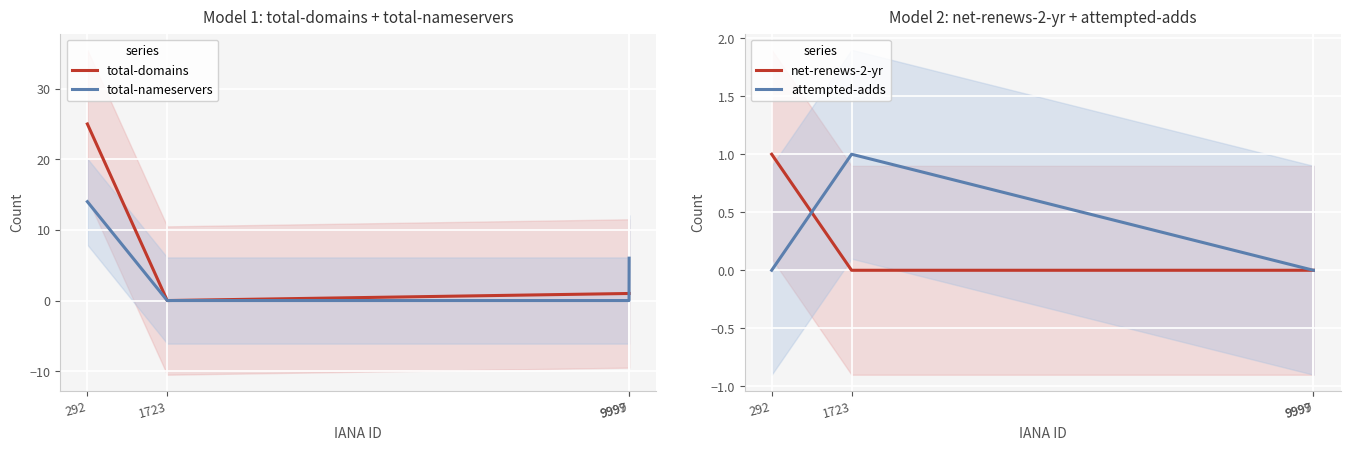

Which series has the widest spread of values?

total-domains